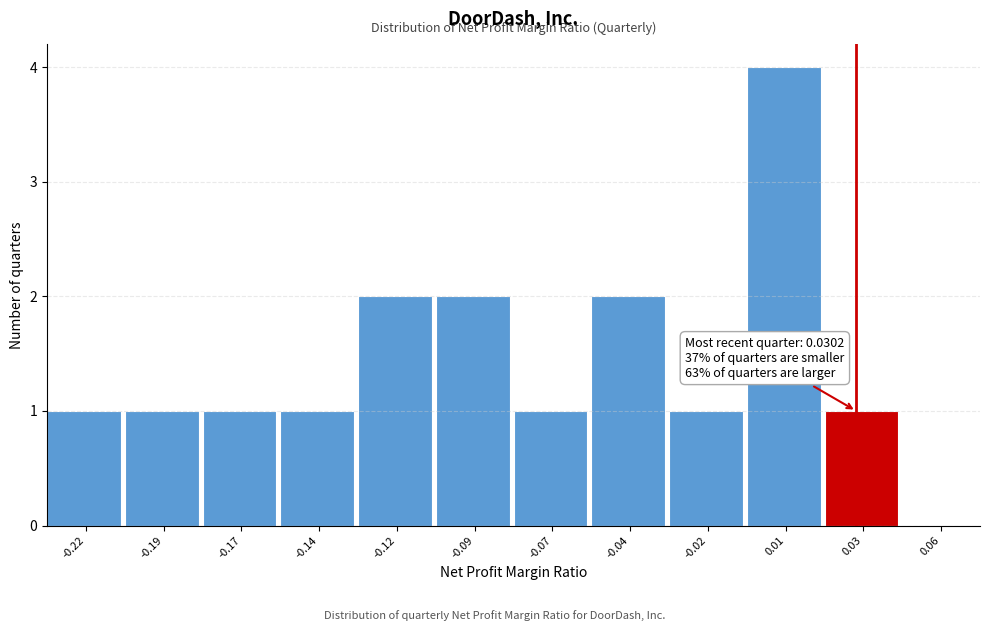

Which range on the x-axis has the tallest bar?

-0.005 to 0.020